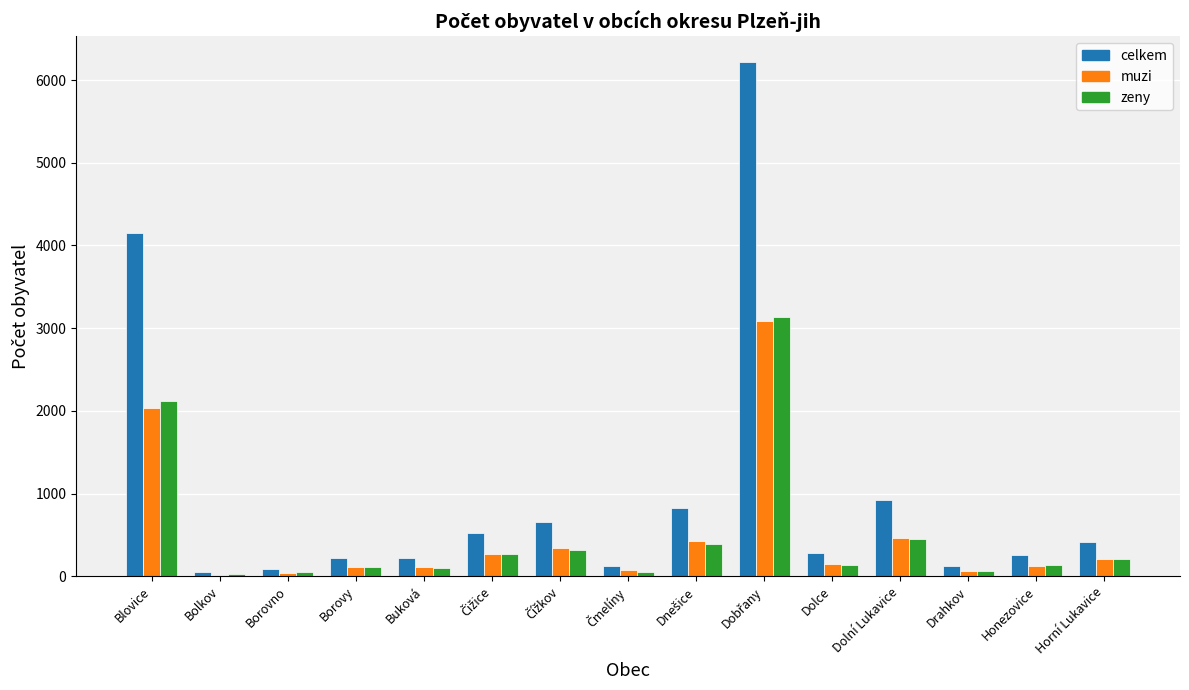

What is the approximate value of zeny at Borovy, to the nearest 10?

110